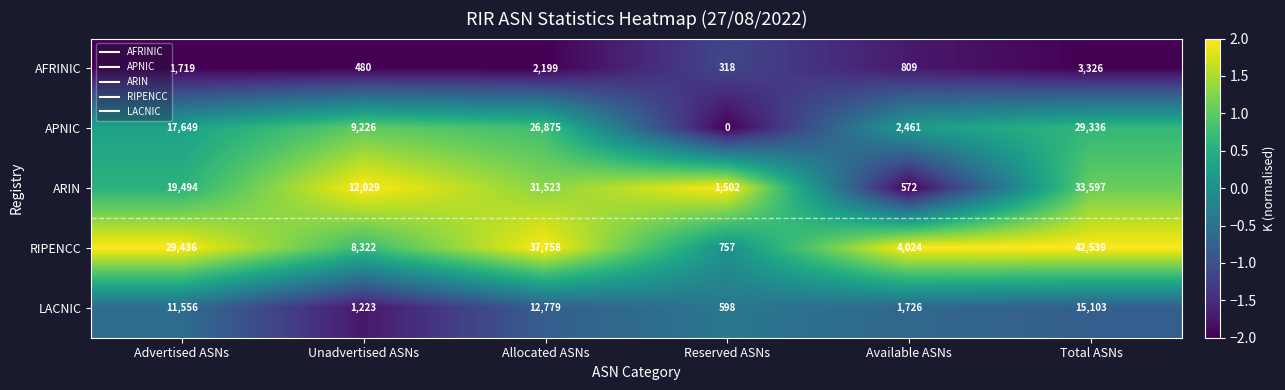

Which series changed the most between Advertised ASNs and Total ASNs?

ARIN